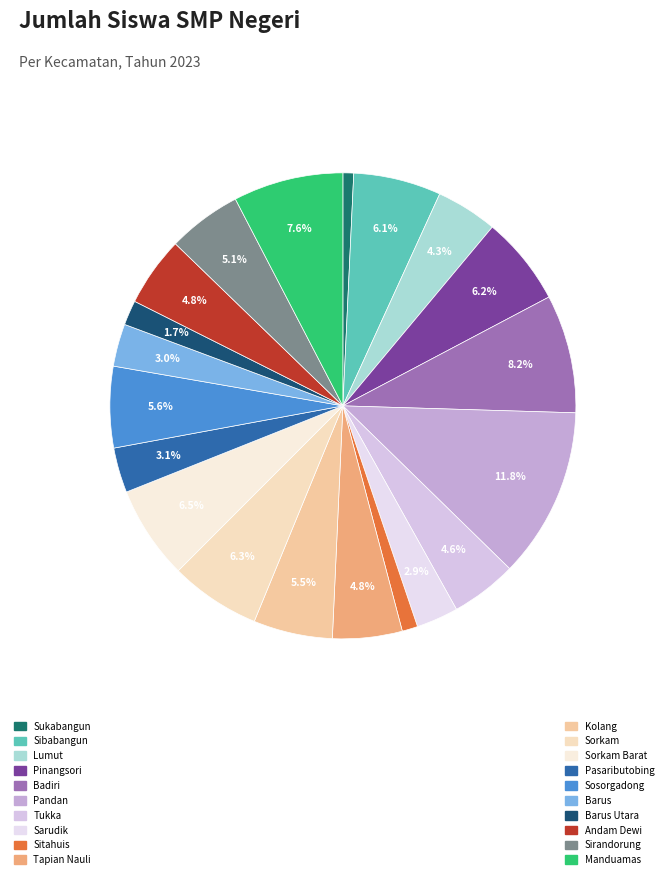

What is the smallest slice in the pie chart?

Sukabangun